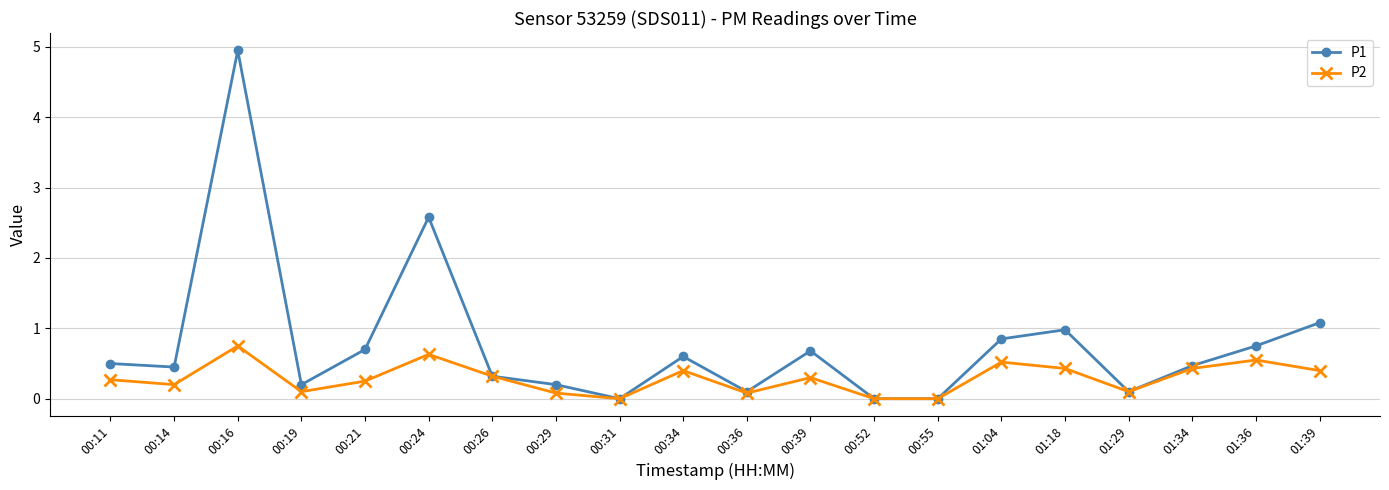

What is the difference between the P2 values at 00:39 and 01:04?

0.2